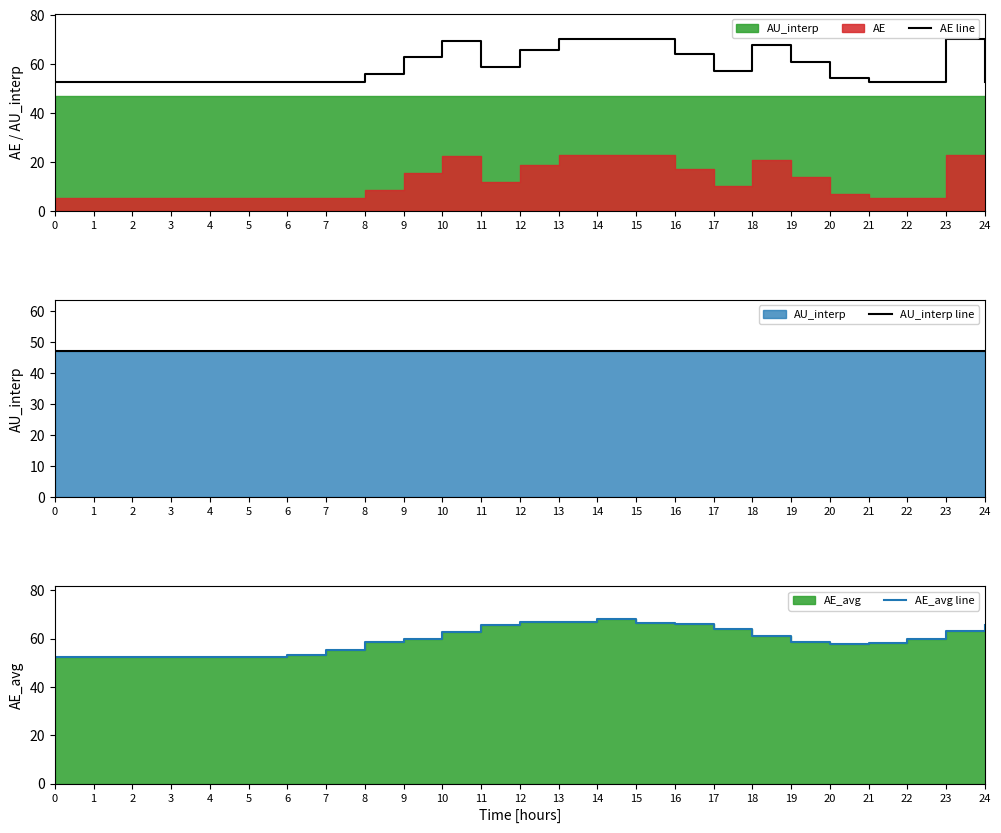

True or false: AU_interp line and AE_avg line cross at least once.

False